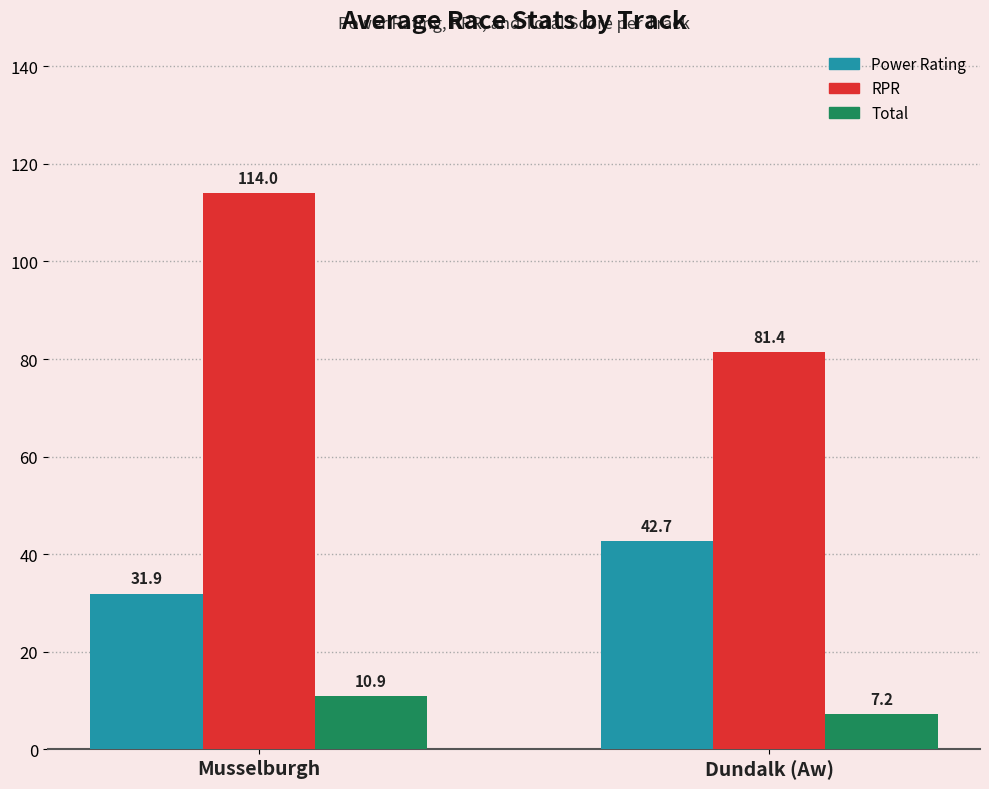

The value of Power Rating at Musselburgh is 31.9. True or false?

True